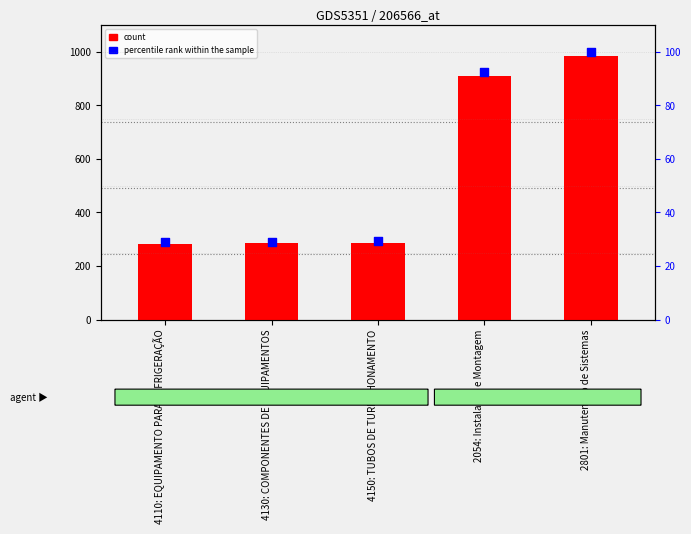

Which series has the widest spread of Y values?

count